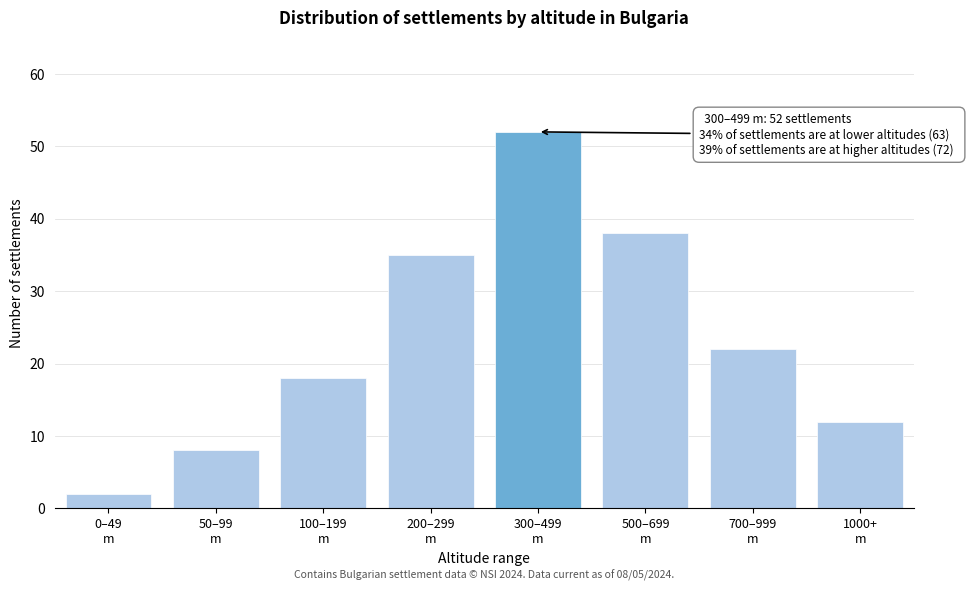

Reading left to right, what are all the values shown in this chart?

2	8	18	35	52	38	22	12